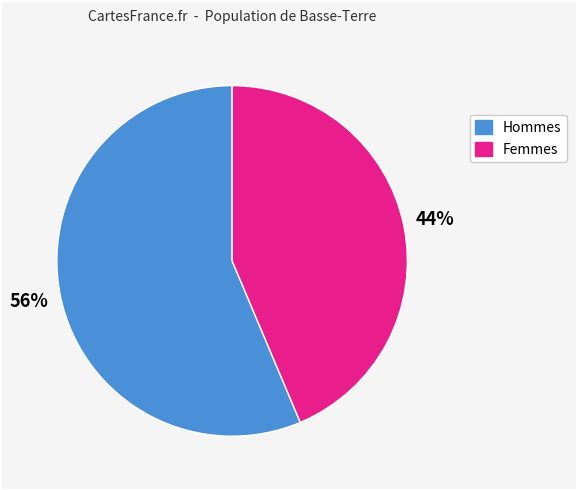

Does any single category account for the majority?

Yes